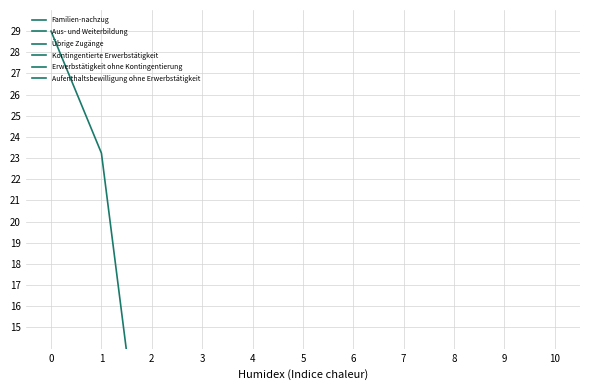

Is it true that Übrige Zugänge equals 0.1 at 6?

False